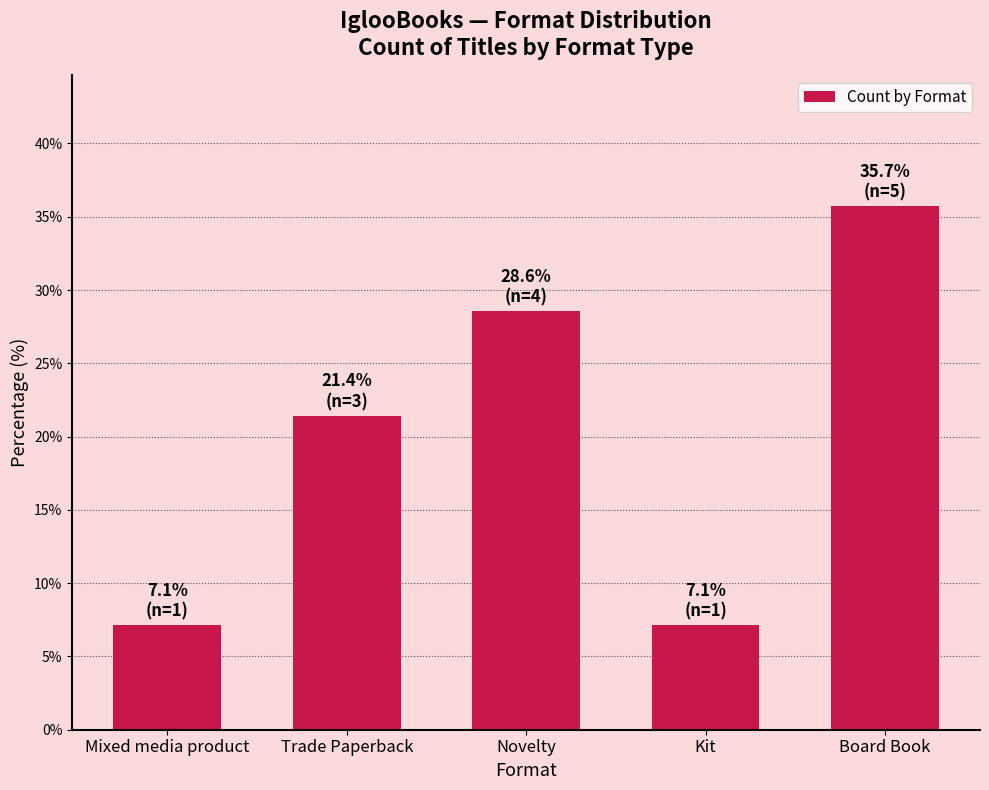

At which category does the chart reach its peak across all series?

Board Book